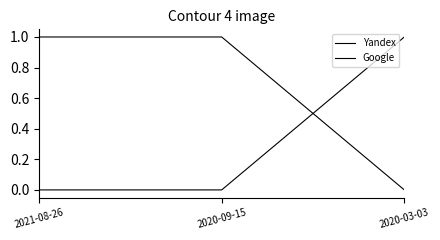

What is the difference between the maximum and minimum values in the Google series?

1